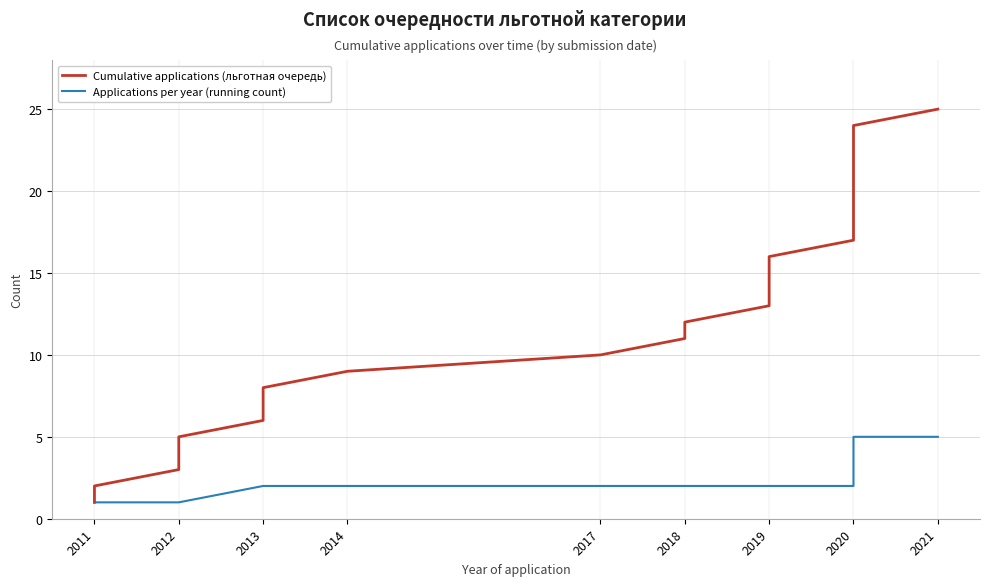

What is the difference between the highest and lowest values at 2019?

11